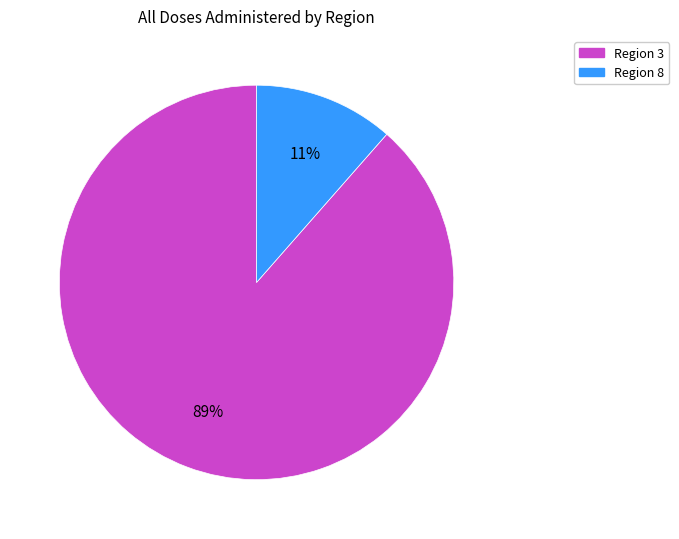

Is there any slice that represents more than half of the pie?

Yes